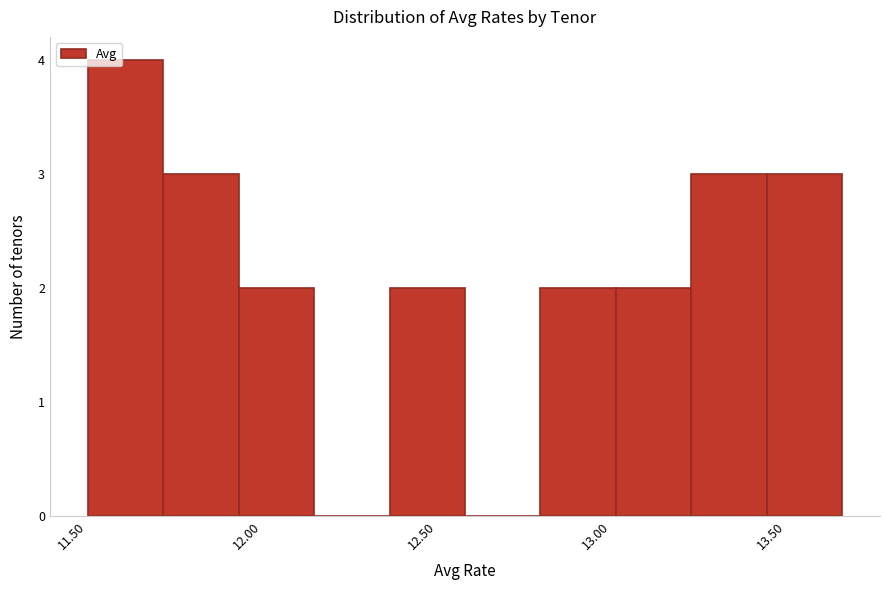

Over which range of the x-axis is the bar tallest?

11.50 to 11.70